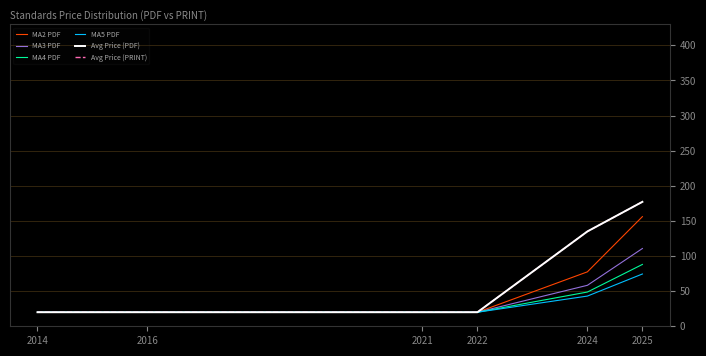

Does the chart have visible grid lines?

No